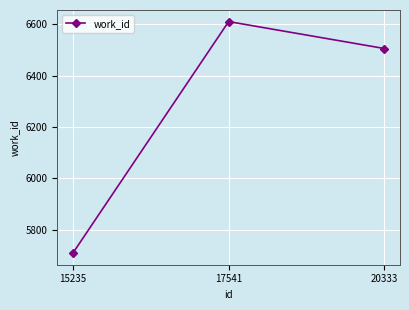

Does the chart have visible grid lines?

Yes